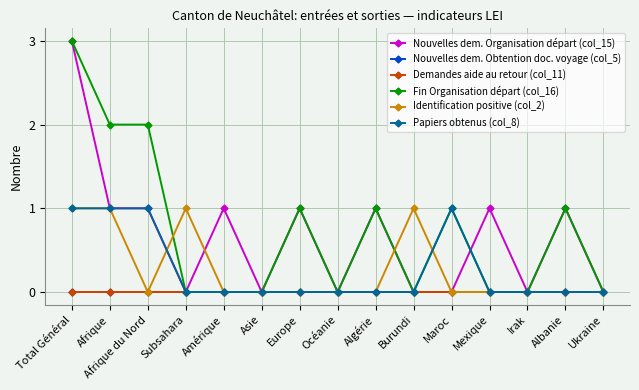

At which label does Nouvelles dem. Organisation départ (col_15) reach its minimum?

Subsahara